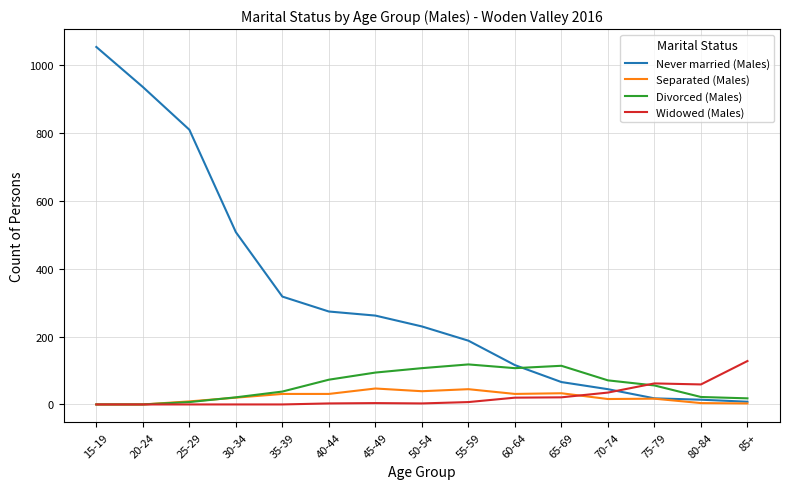

Is this an area chart (filled region under the line)?

No